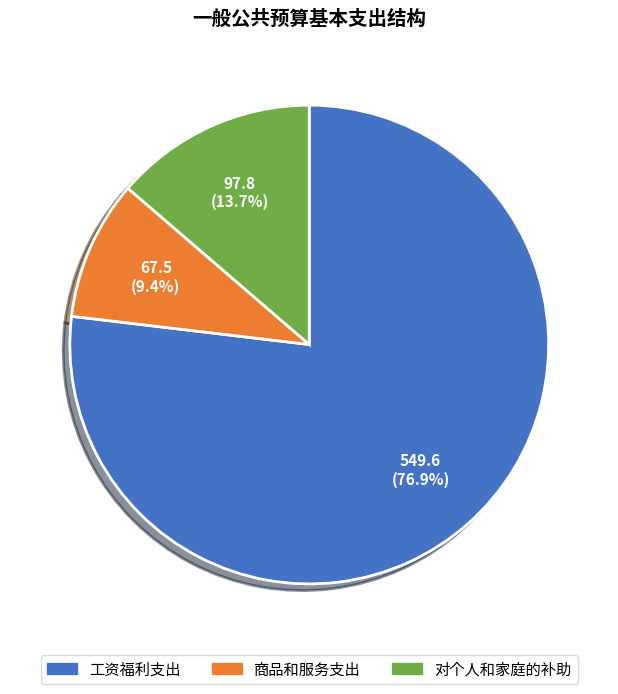

Which category has the smallest portion of the pie?

商品和服务支出